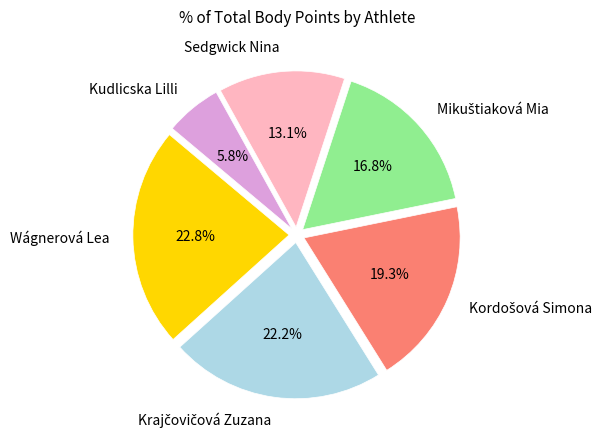

Which has a higher value, Kudlicska Lilli or Sedgwick Nina?

Sedgwick Nina